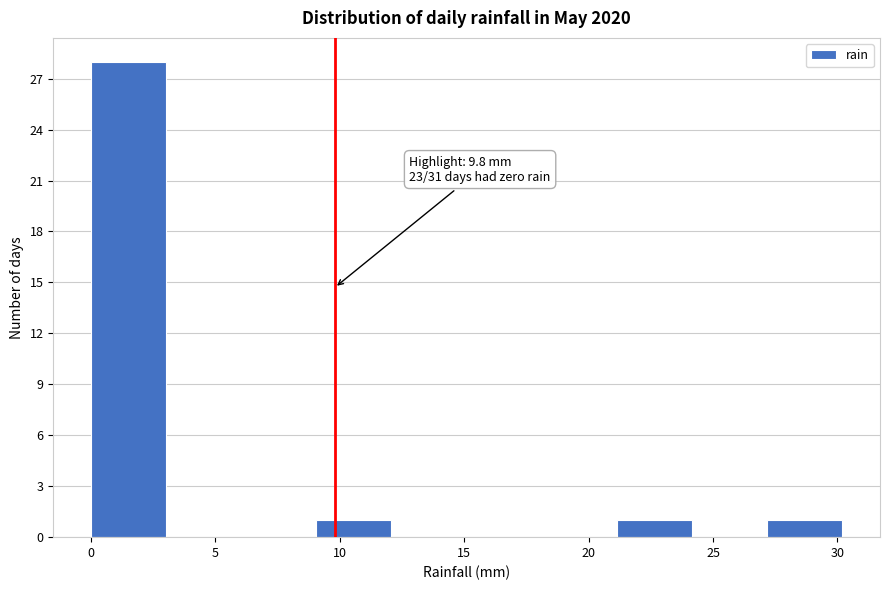

Over which range of the x-axis is the bar tallest?

0 to 3